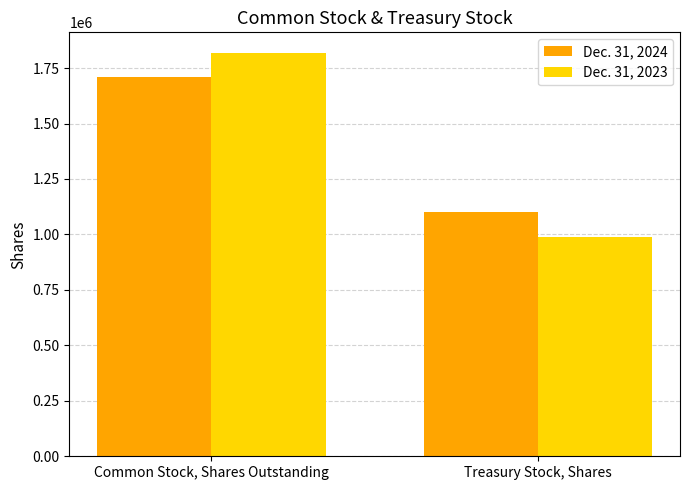

What is the average value of the Dec. 31, 2023 series?

1405000